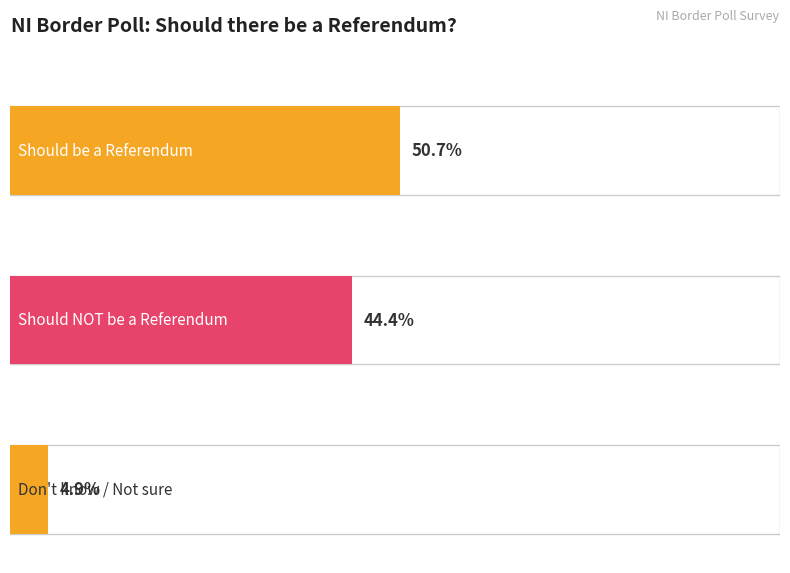

Are the bars horizontal?

Yes